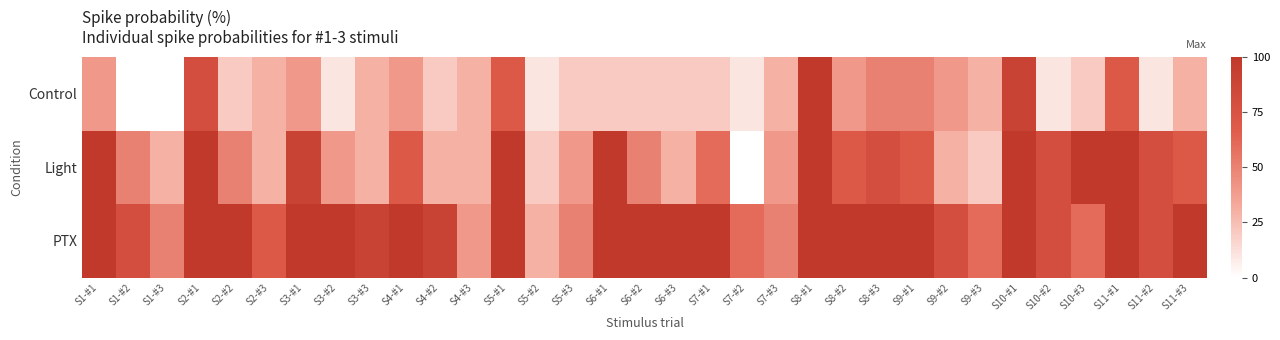

Which category has the lowest value across all series?

S1-#2